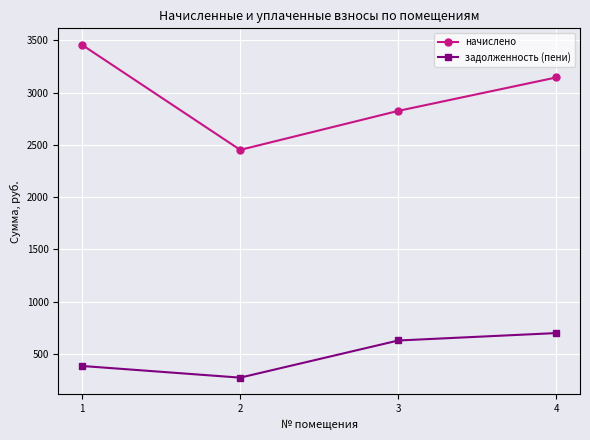

True or false: начислено and задолженность (пени) cross at least once.

False